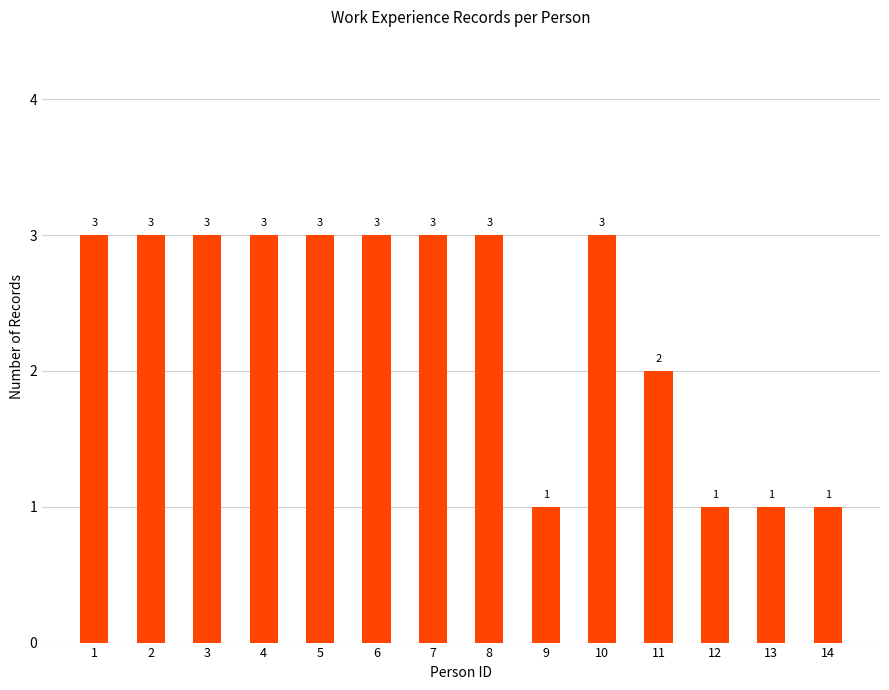

The value at 9 is 2. True or false?

False